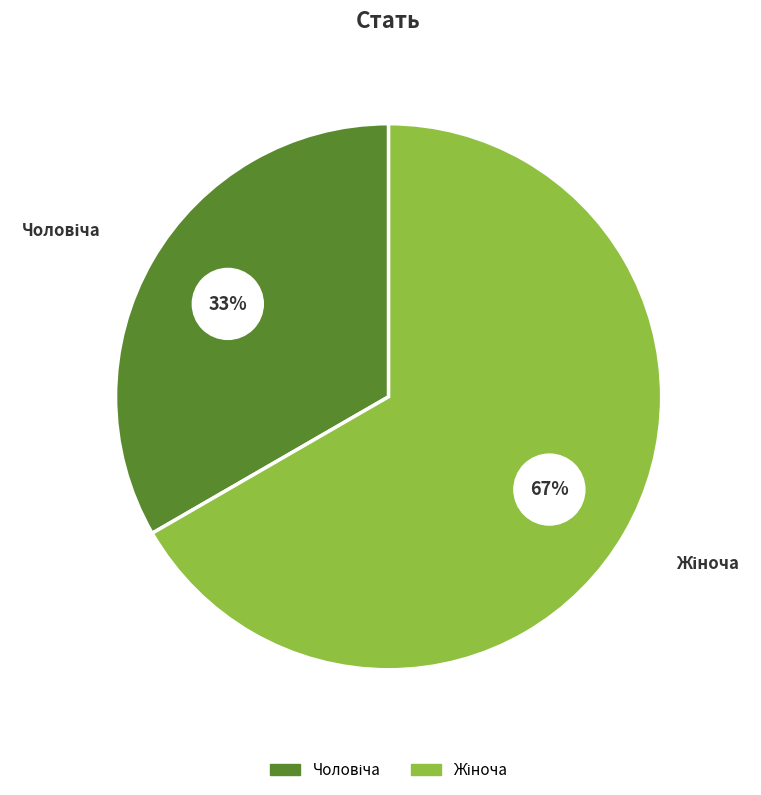

How many segments does this pie chart have?

2